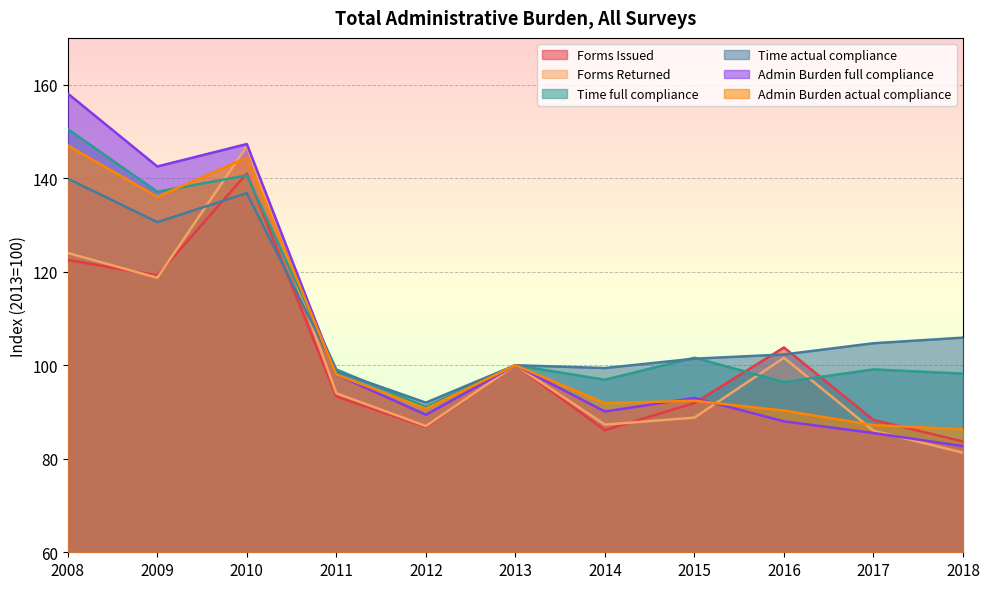

How many data points in Time full compliance are less than 99?

4